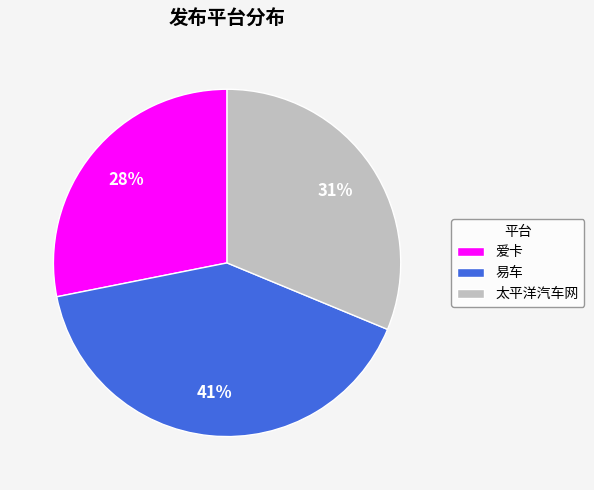

Do 爱卡 and 太平洋汽车网 together represent more than half of the pie?

Yes